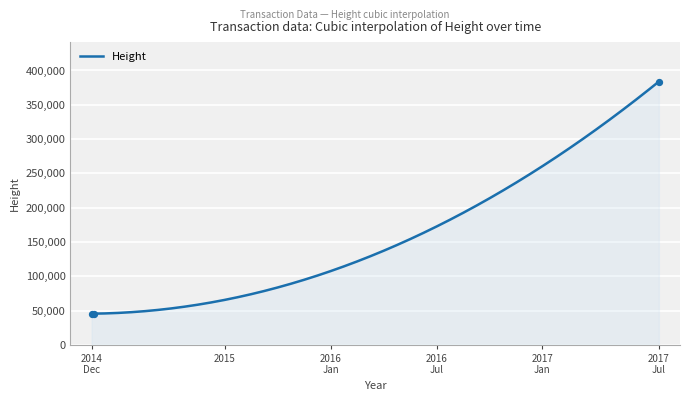

At which category is the sum across all series the highest?

2017-07-20 11:41:43